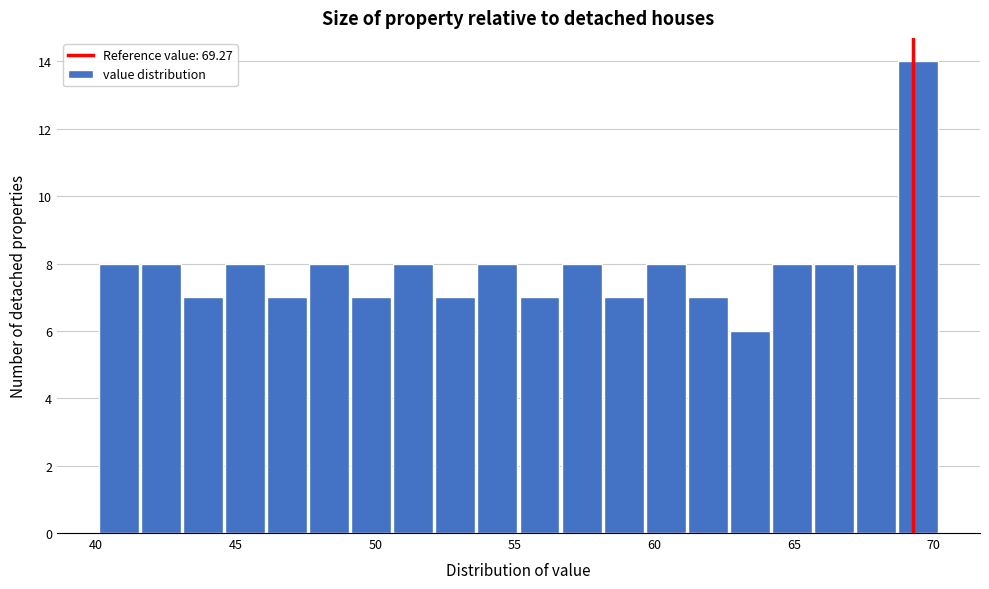

Around what value on the x-axis is the tallest bar? Give the approximate position of its centre, as read against the axis.

69.5